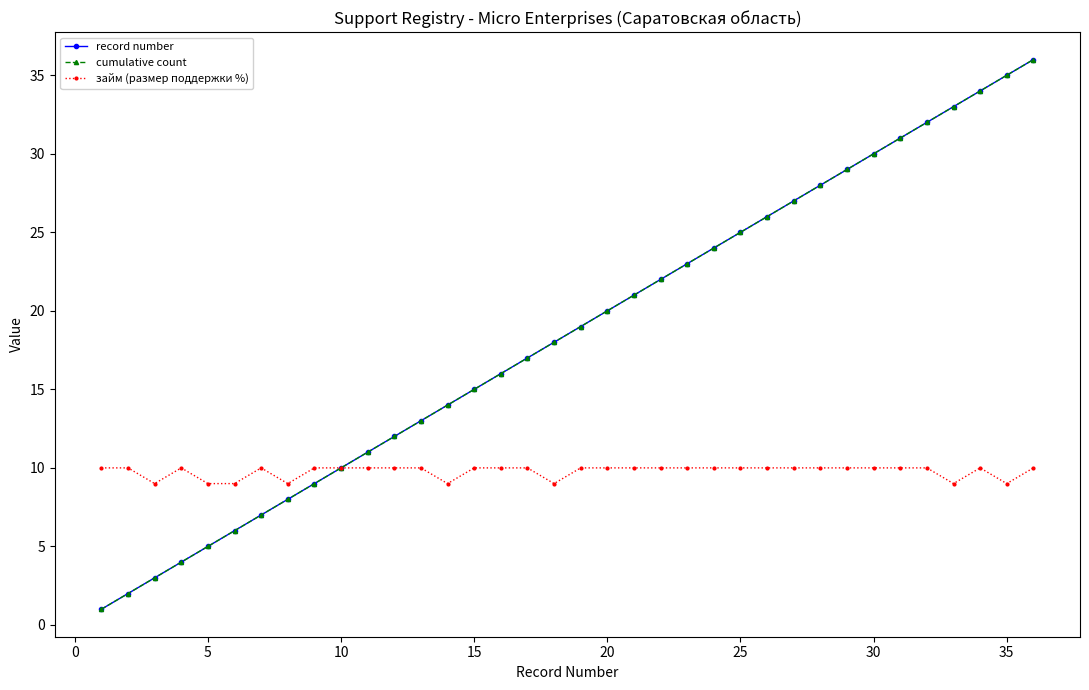

Is this an area chart (filled region under the line)?

No